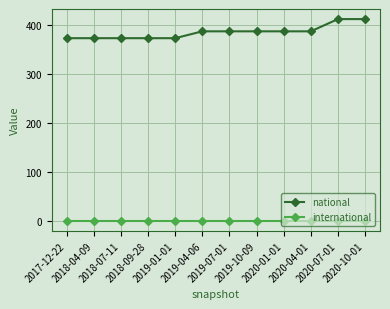

Reading right to left, what are all the values shown in this chart?

national: 2020-10-01=413	2020-07-01=413	2020-04-01=388	2020-01-01=388	2019-10-09=388	2019-07-01=388	2019-04-06=388	2019-01-01=374	2018-09-28=374	2018-07-11=374	2018-04-09=374	2017-12-22=374
international: 2020-10-01=1	2020-07-01=1	2020-04-01=1	2020-01-01=1	2019-10-09=1	2019-07-01=1	2019-04-06=1	2019-01-01=1	2018-09-28=1	2018-07-11=1	2018-04-09=1	2017-12-22=1